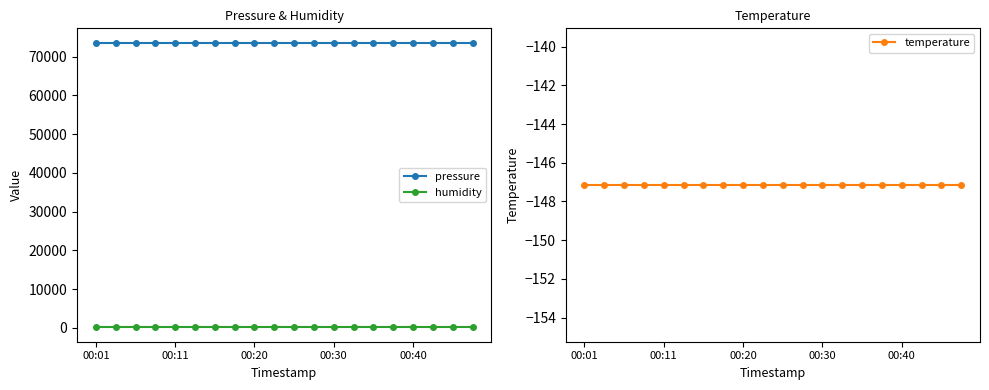

Is this an area chart (filled region under the line)?

No